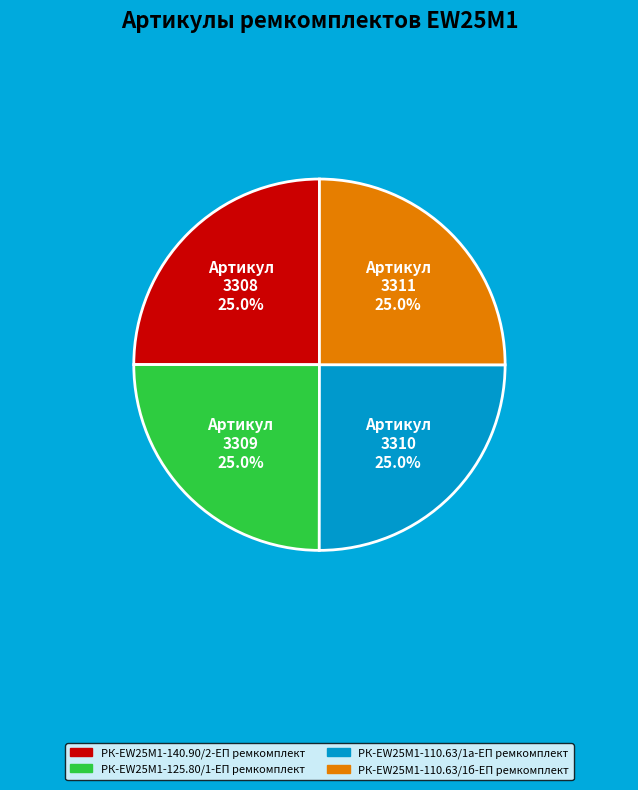

How many segments does this pie chart have?

4